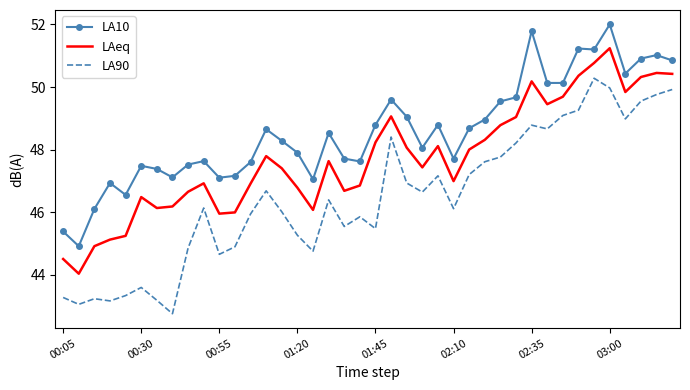

List the series in order of their overall mean, highest first.

LA10, LAeq, LA90